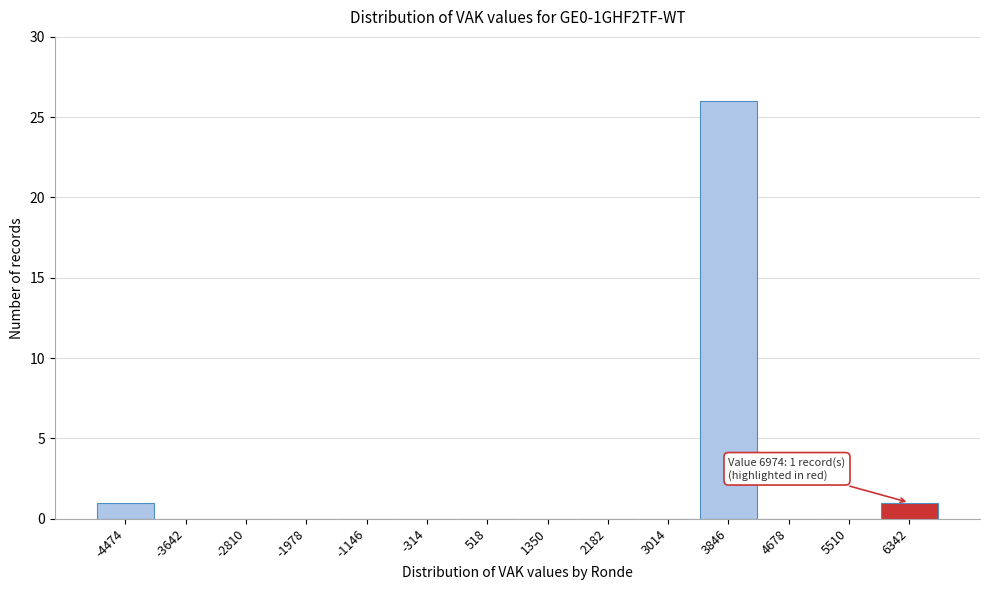

Reading left to right, extract all data points from this chart.

-4474=1	-3642=0	-2810=0	-1978=0	-1146=0	-314=0	518=0	1350=0	2182=0	3014=0	3846=26	4678=0	5510=0	6342=1